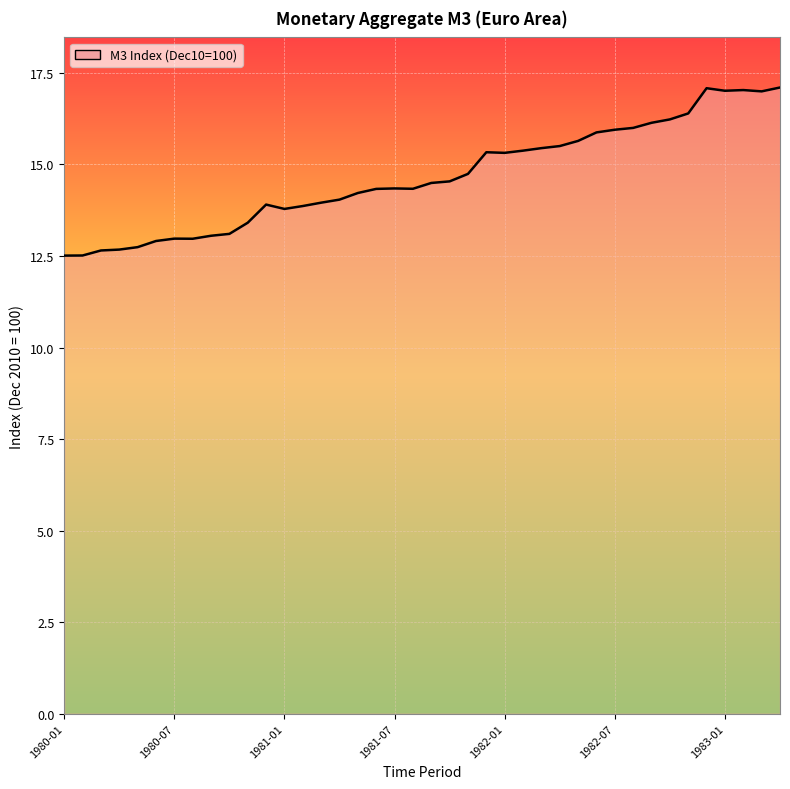

What is the minimum value shown in the chart?

12.5